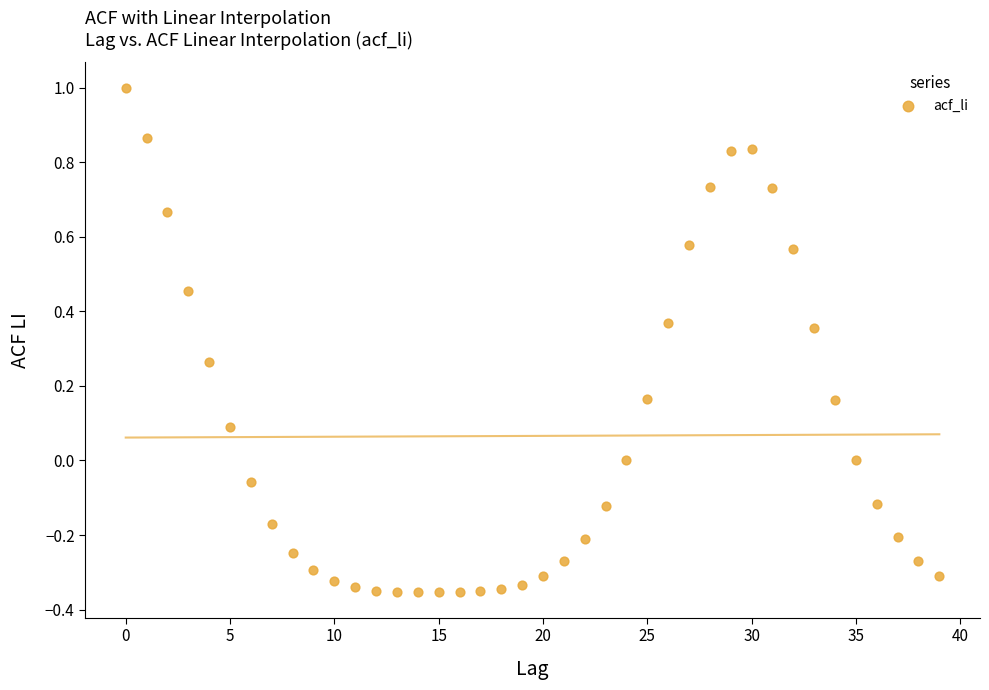

What is the range of Y values (max minus min)?

1.4